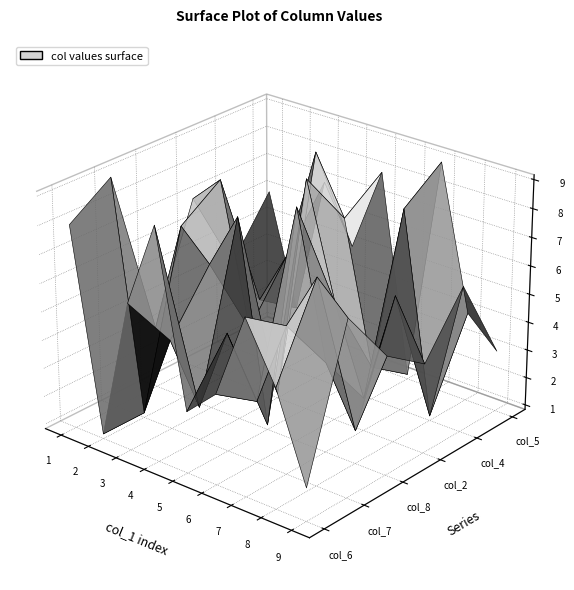

Reading right to left, extract all data points from this chart.

col_6: 2	5	7	4	3	9	6	1	8
col_7: 7	8	6	3	5	2	4	1	9
col_8: 5	2	4	9	1	8	6	7	3
col_2: 4	6	2	5	9	1	3	8	7
col_4: 6	1	8	2	7	9	5	3	4
col_5: 3	4	9	1	8	5	7	2	6